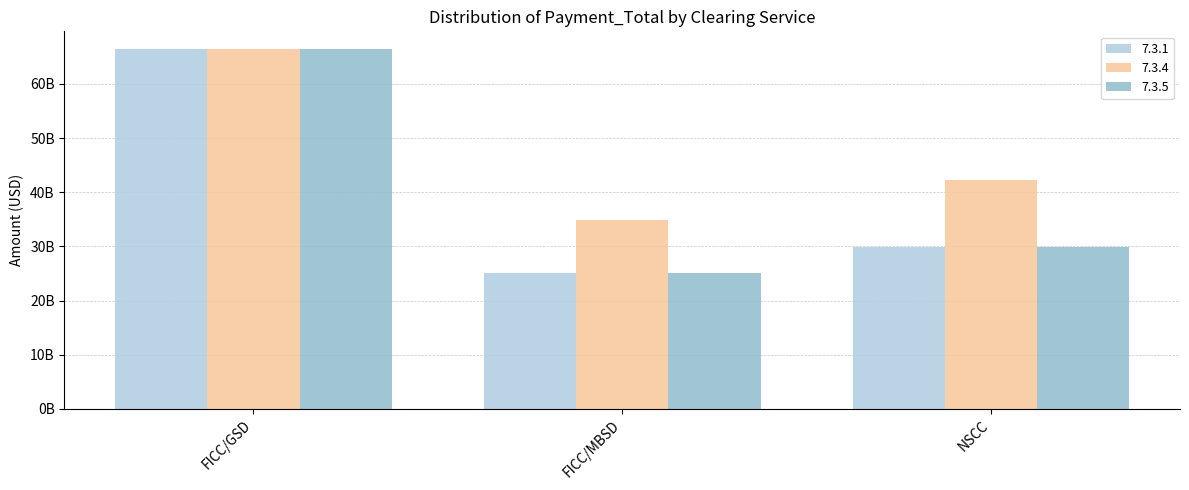

True or false: 7.3.1 has a value of 25108156130.3 at FICC/MBSD.

True